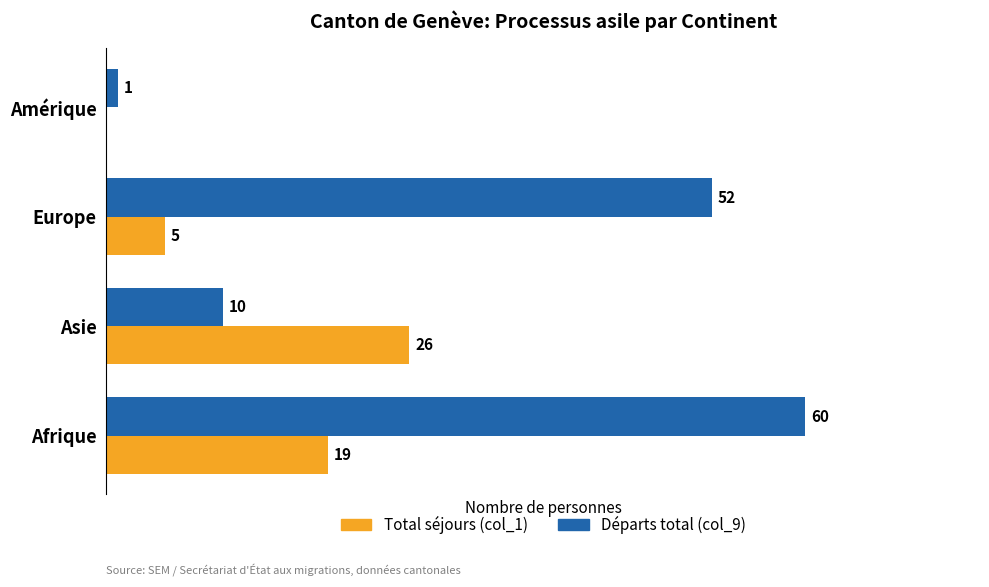

Is the value of Départs total (col_9) at Afrique greater than the value of Total séjours (col_1) at Amérique?

Yes